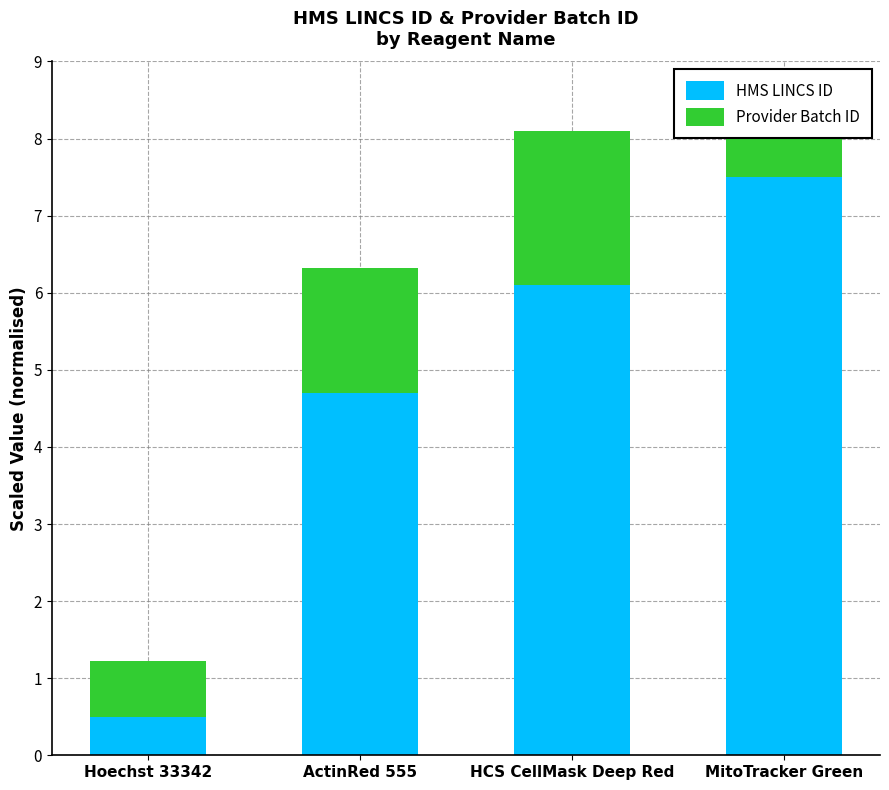

True or false: HMS LINCS ID has a value of 2.3 at HCS CellMask Deep Red.

False